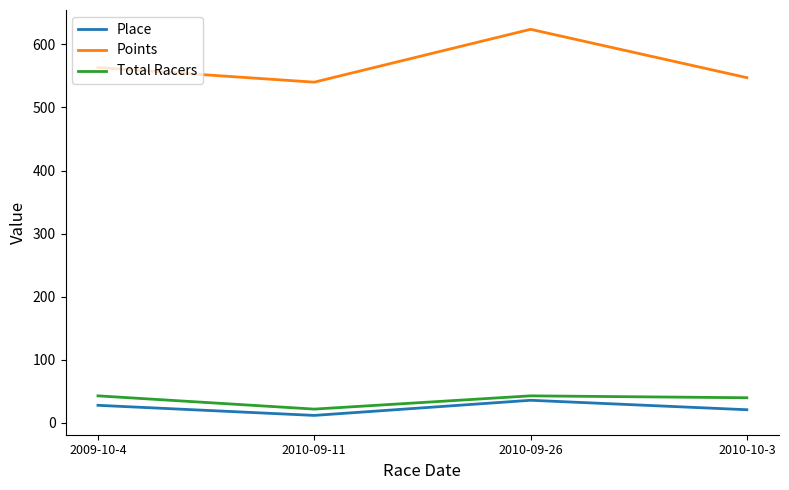

How many distinct data groups are displayed?

3